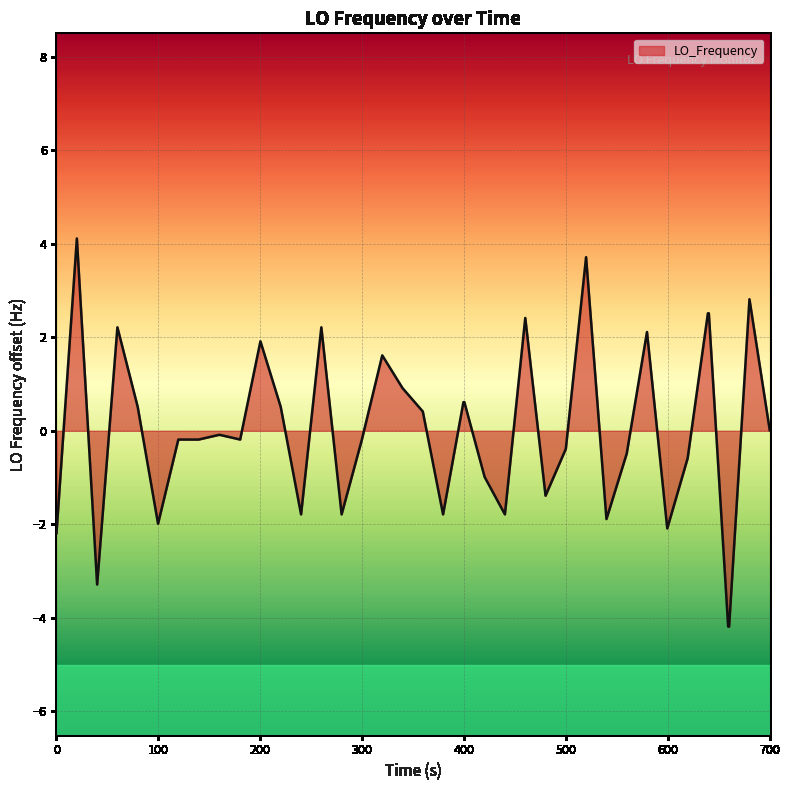

What is the difference between the maximum and minimum values?

8.3